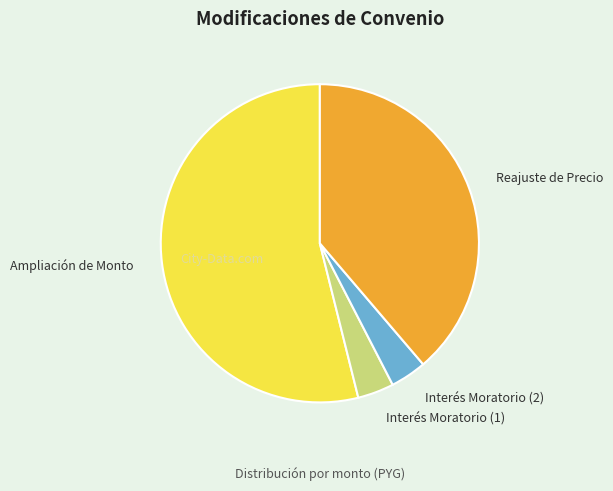

Which category has the biggest portion of the pie?

Ampliación de Monto